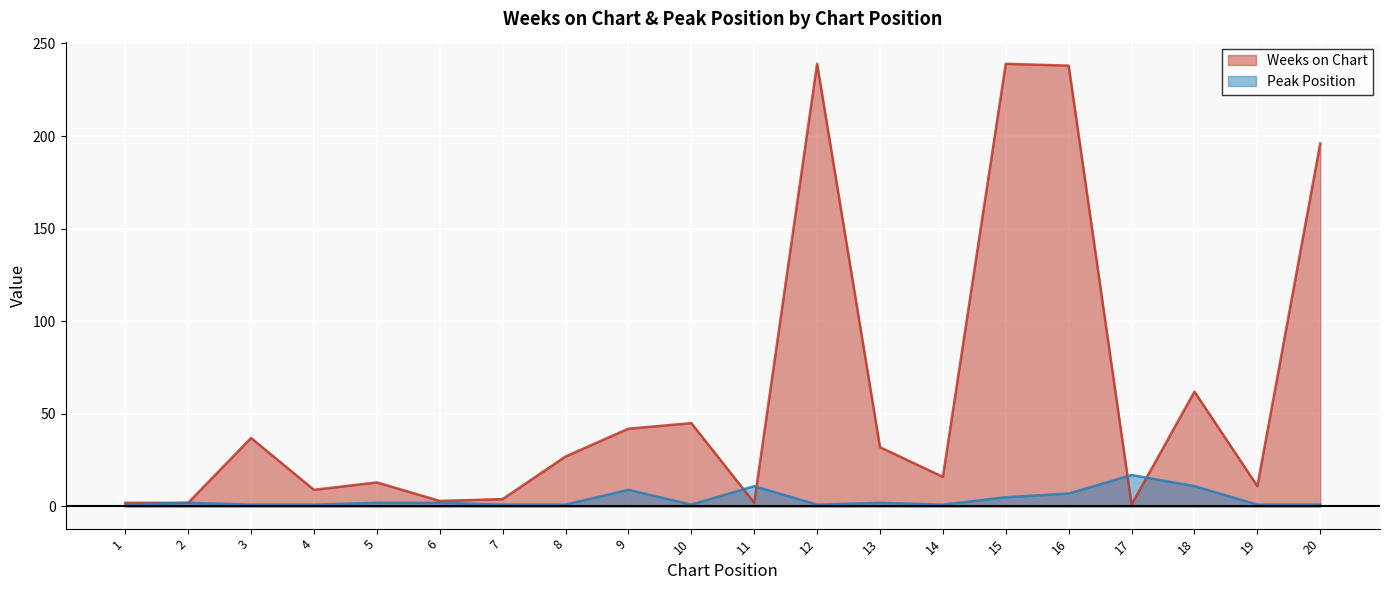

What is the difference between the maximum and minimum values in the Weeks on Chart series?

238